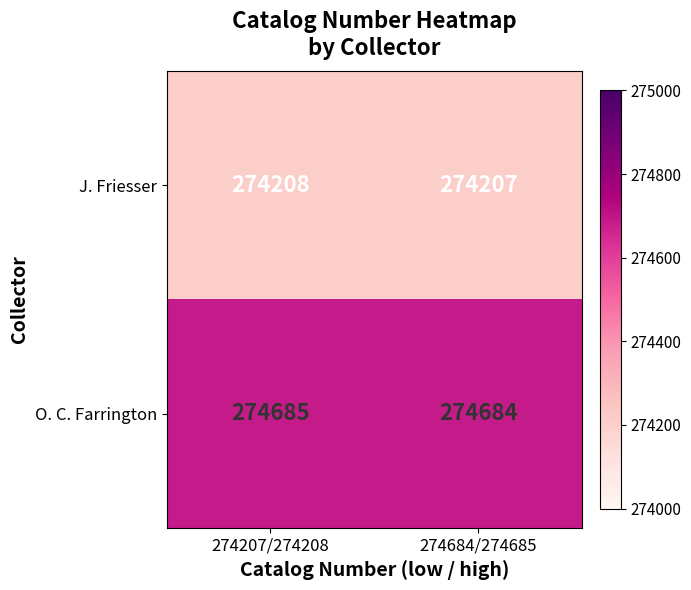

What is the maximum value shown in the chart?

274685